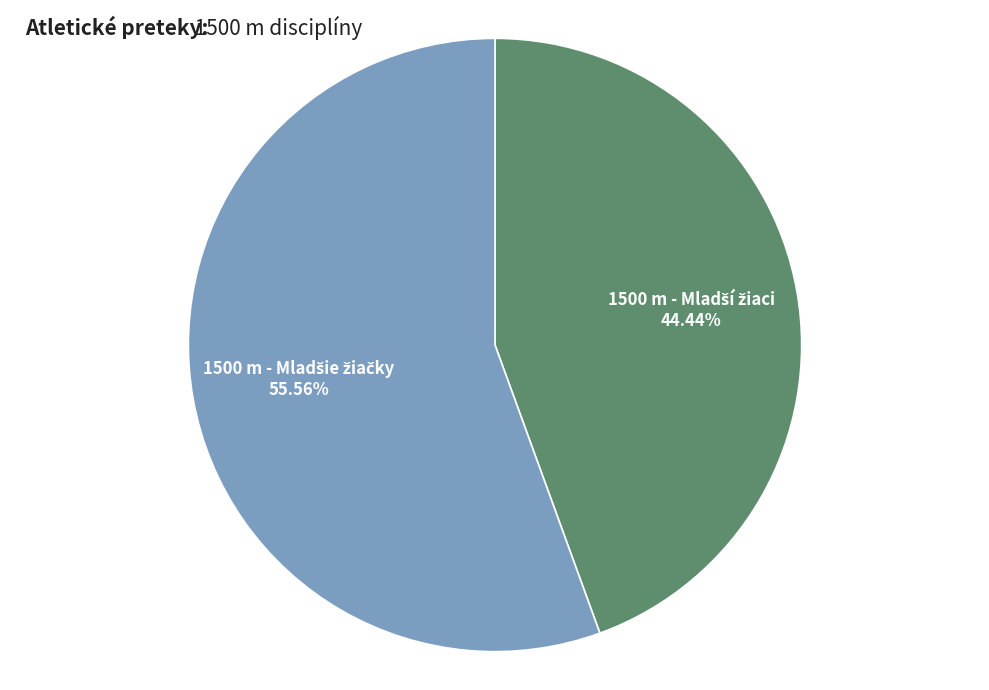

Is there a majority slice in this chart?

Yes